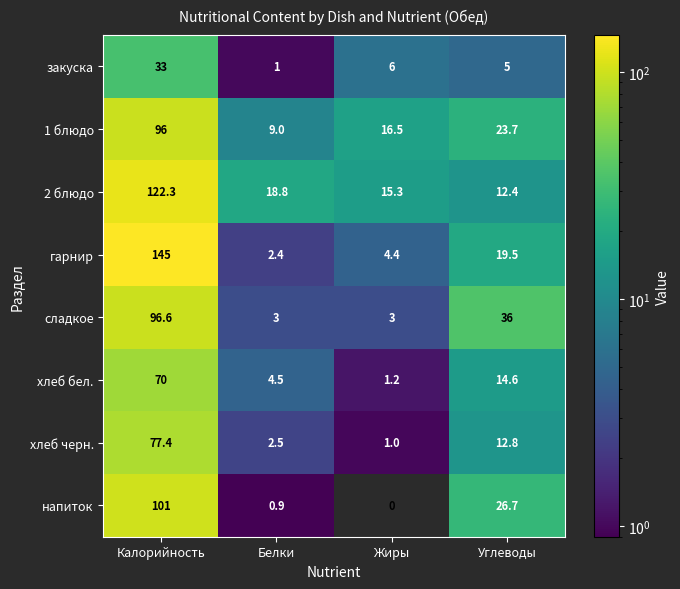

At which label does хлеб черн. first exceed 12?

Калорийность